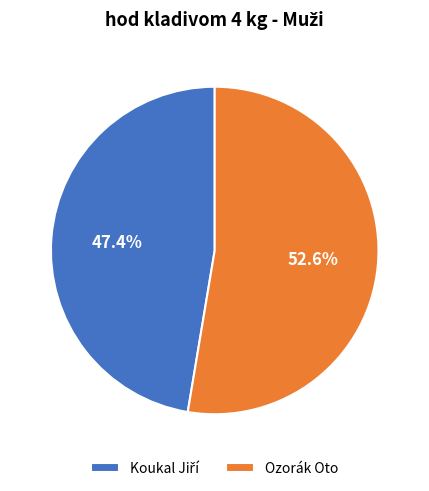

To the nearest percent, what is the difference between the largest and smallest slice percentages?

5%